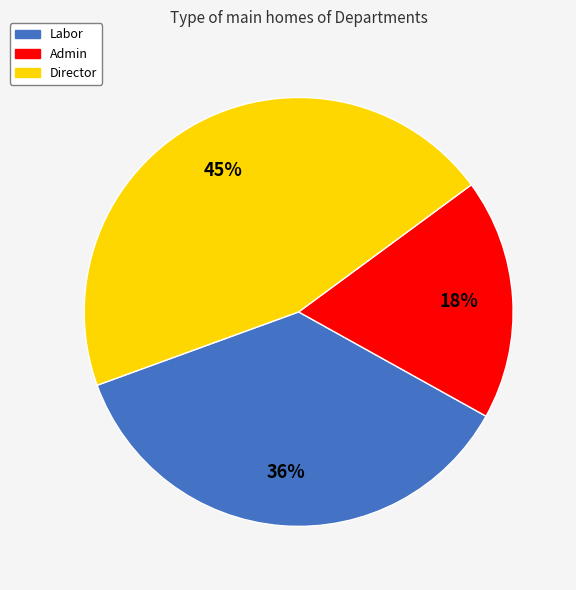

Count the number of slices in the pie.

3